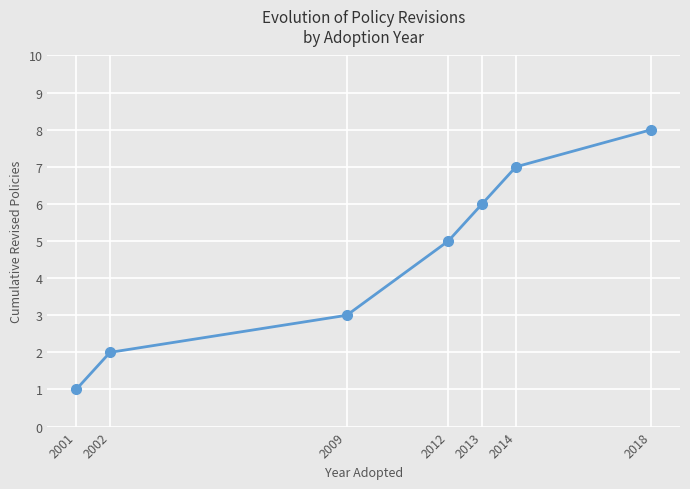

Rank the categories by value from lowest to highest.

2001, 2002, 2009, 2012, 2013, 2014, 2018